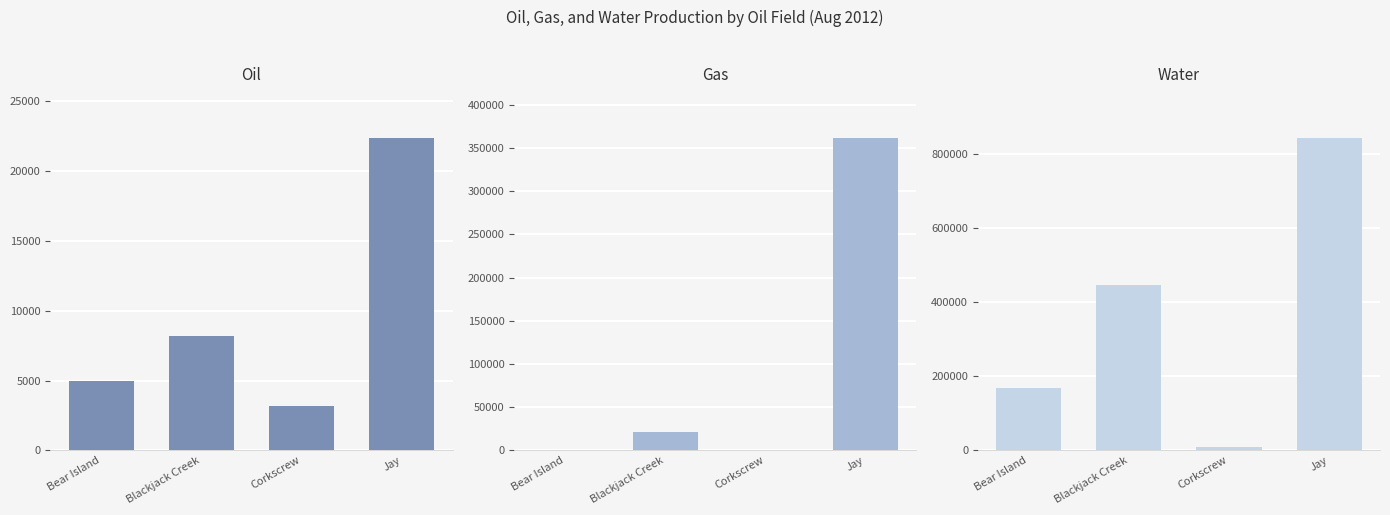

Reading left to right, extract all data points from this chart.

Oil: Bear Island=4938	Blackjack Creek=8210	Corkscrew=3205	Jay=22359
Gas: Bear Island=521	Blackjack Creek=21780	Corkscrew=0	Jay=361221
Water: Bear Island=168894	Blackjack Creek=446953	Corkscrew=8695	Jay=841569